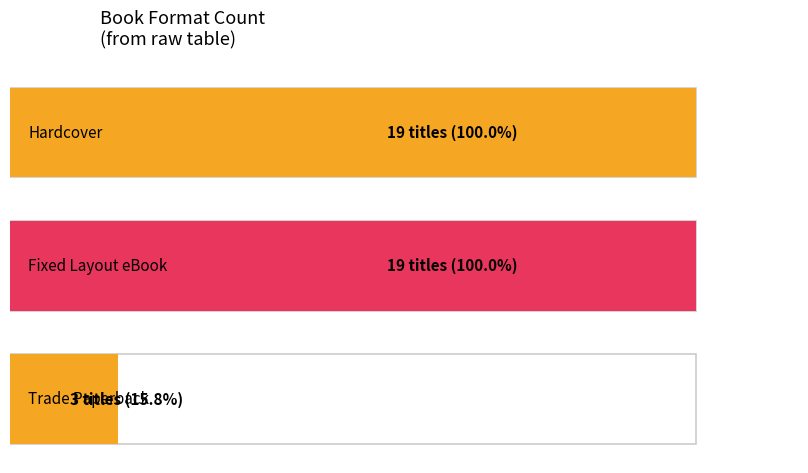

How many values are below 19?

1